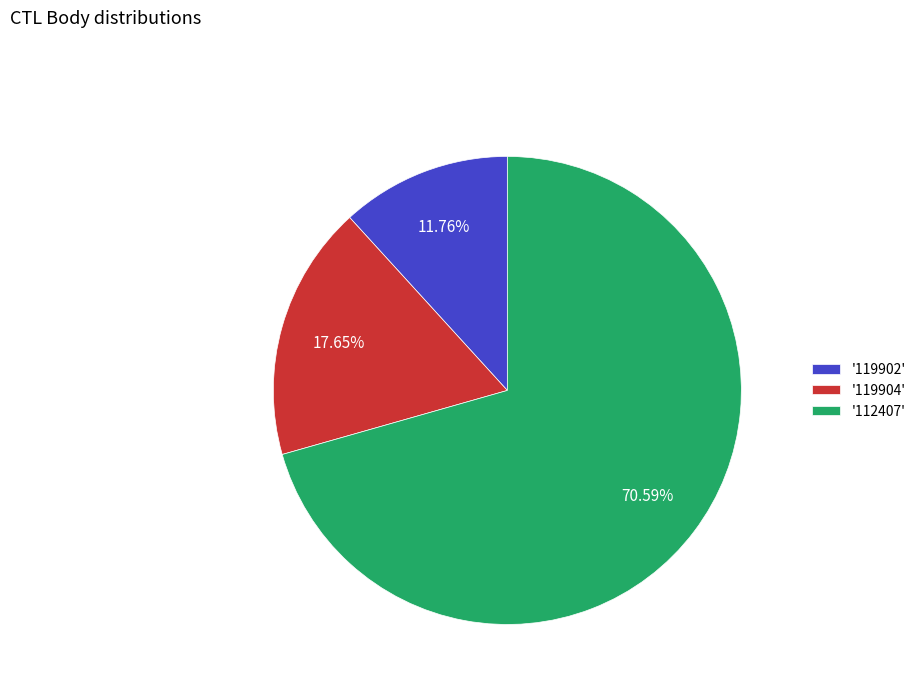

Which category has the biggest portion of the pie?

'112407'